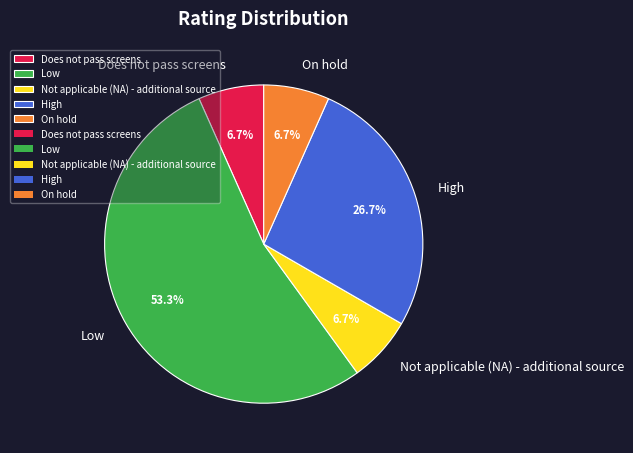

How many segments does this pie chart have?

5